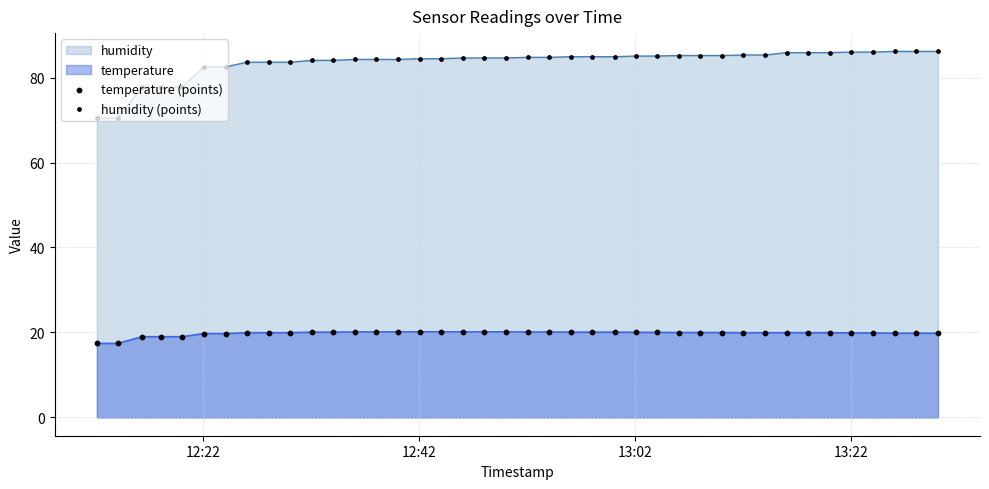

At how many categories does at least one series exceed 36?

40